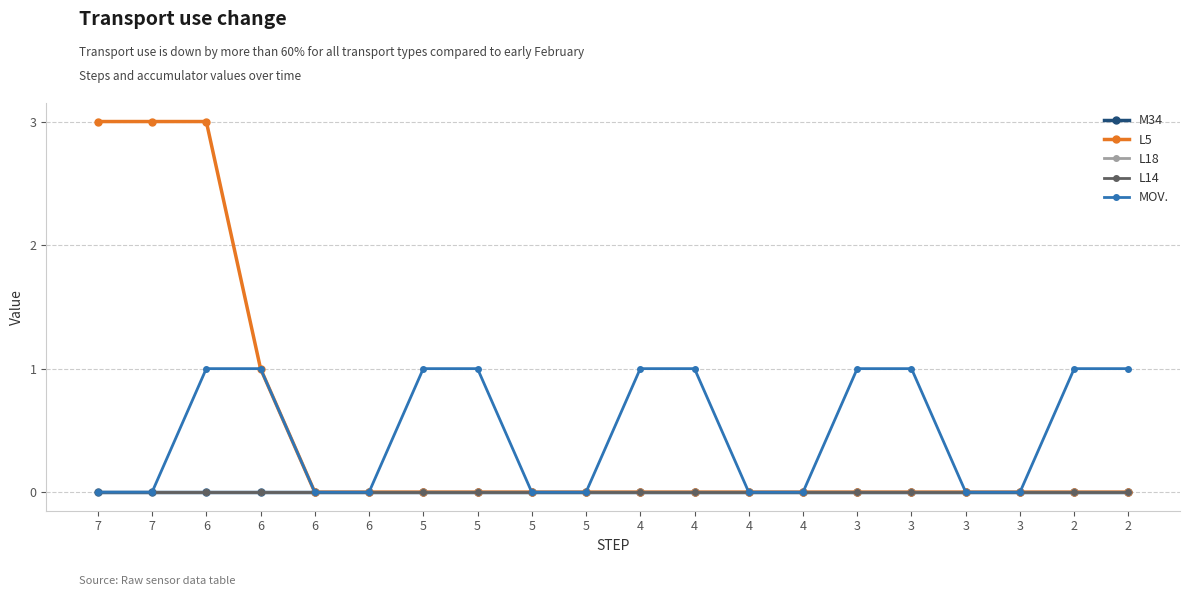

At which label does L5 reach its minimum?

6